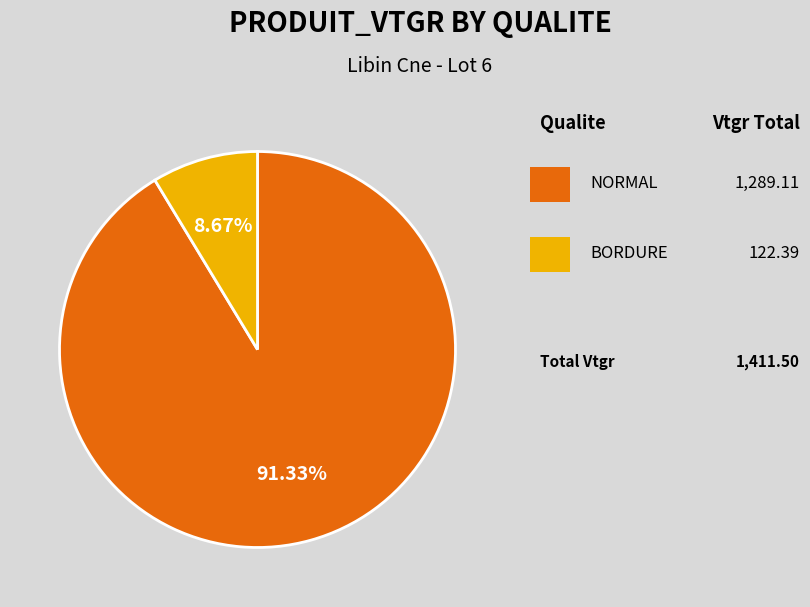

Is there any slice that represents more than half of the pie?

Yes